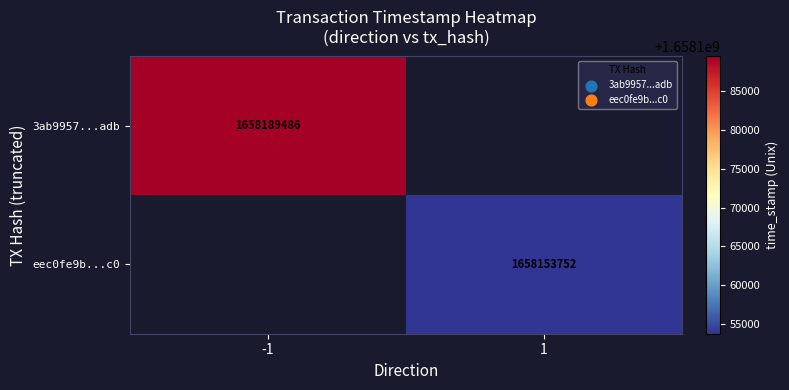

Is it true that eec0fe9b...c0 equals 724063145 at 1?

False